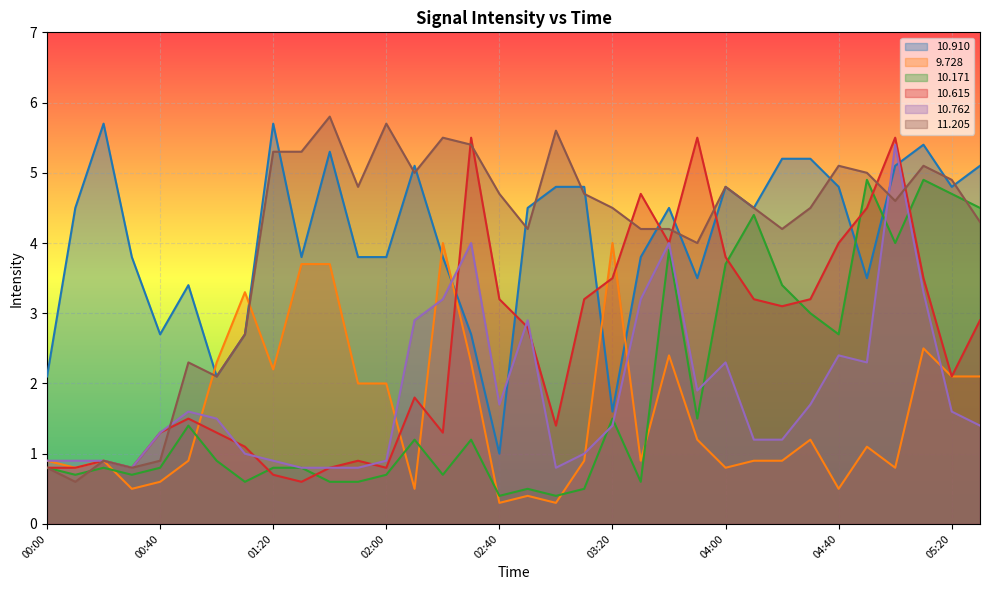

At which category does   9.728 reach its first local valley?

00:10